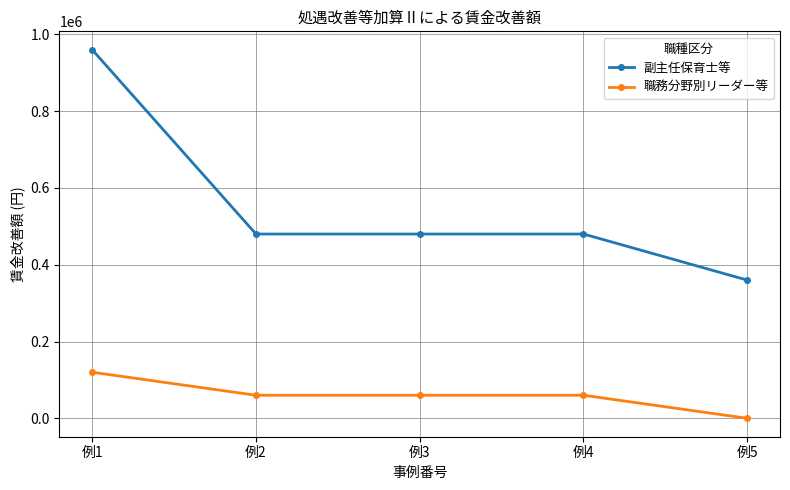

Read the 職務分野別リーダー等 value at 例4, to the nearest 10.

60000